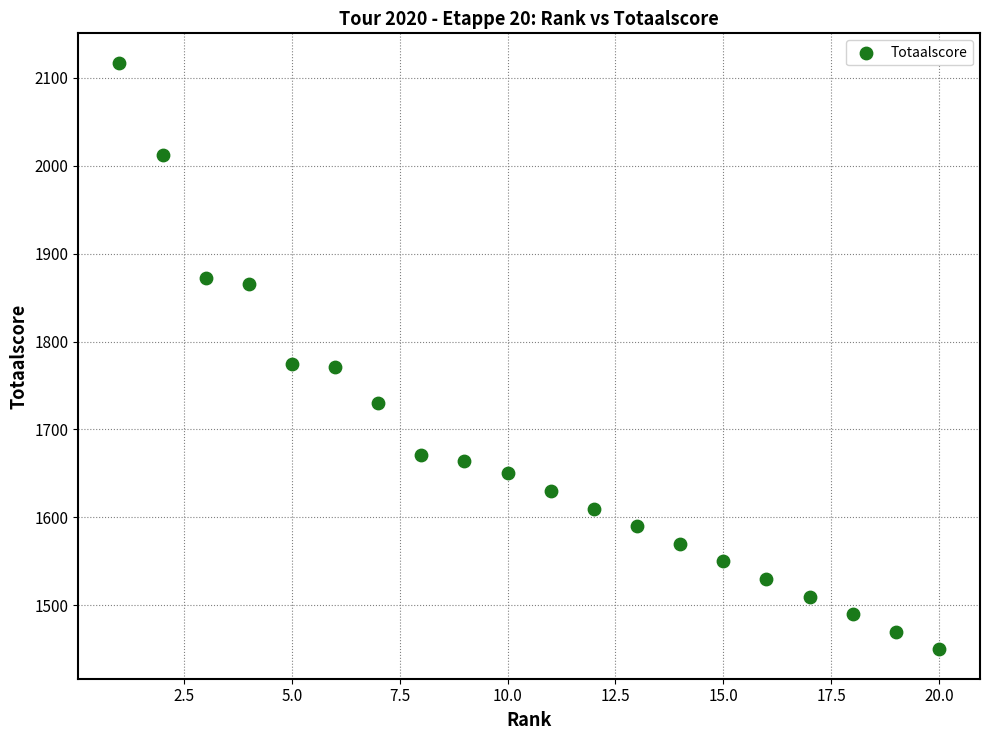

What is the range of Y values (max minus min)?

667